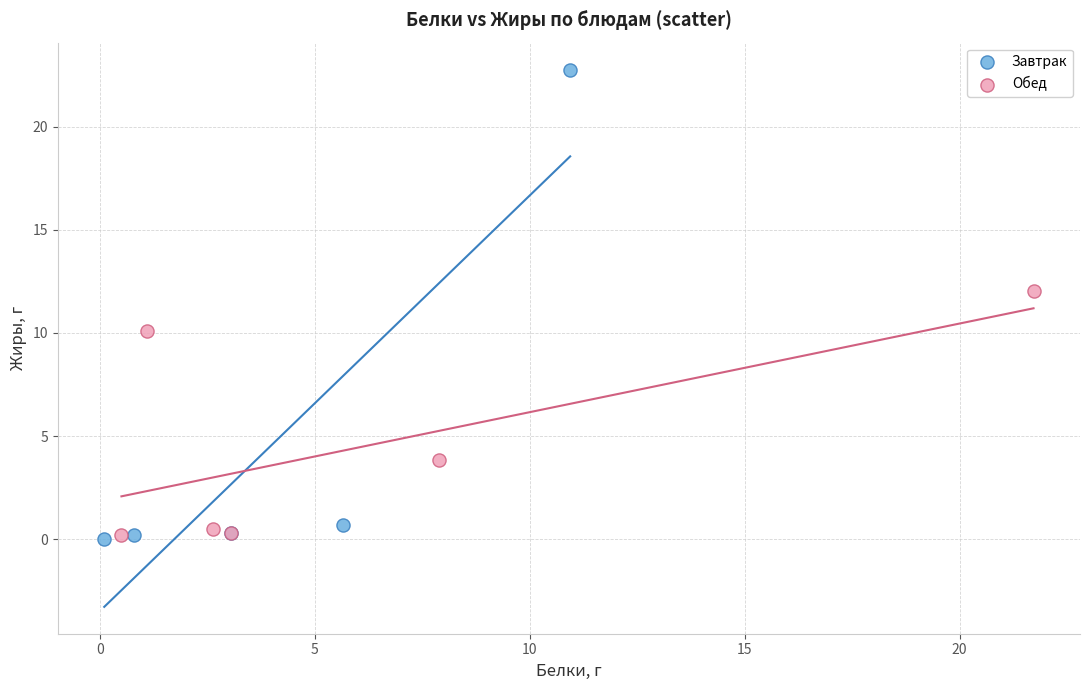

Which series contains the highest Y value?

Завтрак